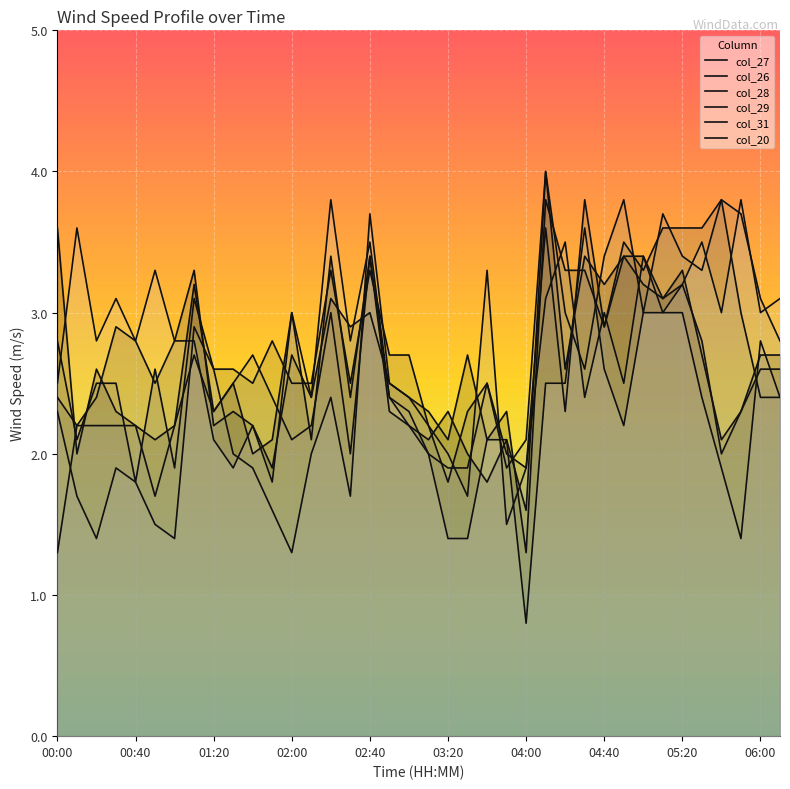

What are all the series names shown in the legend?

col_27, col_26, col_28, col_29, col_31, col_20